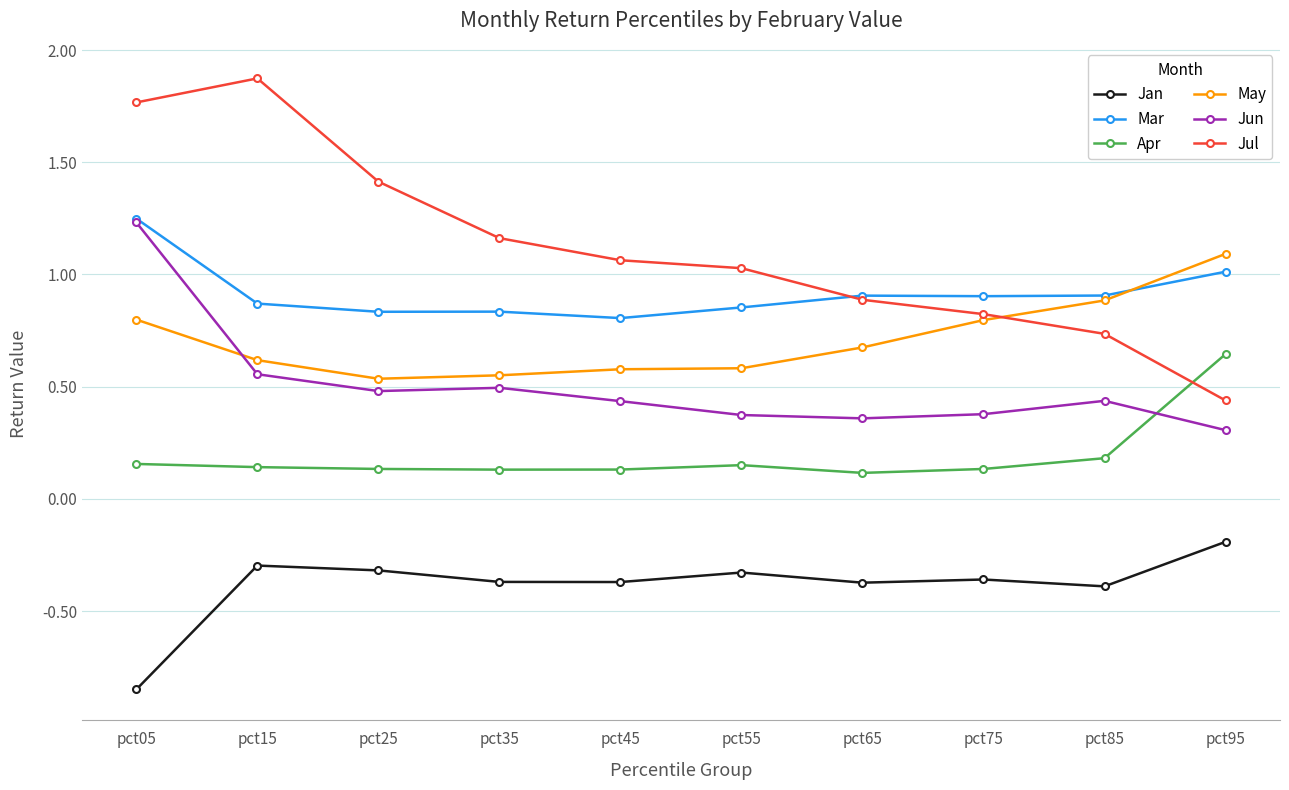

True or false: Jun and Jul intersect in this chart.

False